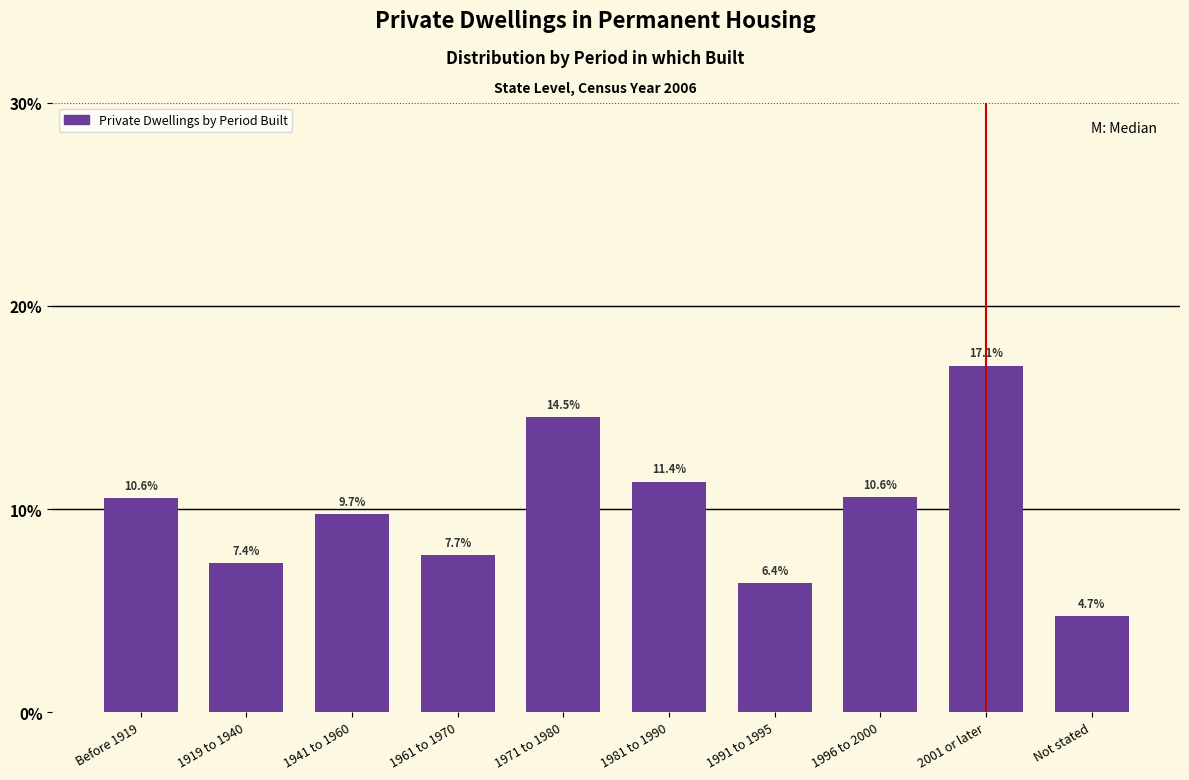

Reading left to right, extract all data points from this chart.

10.6	7.4	9.7	7.7	14.5	11.4	6.4	10.6	17.1	4.7